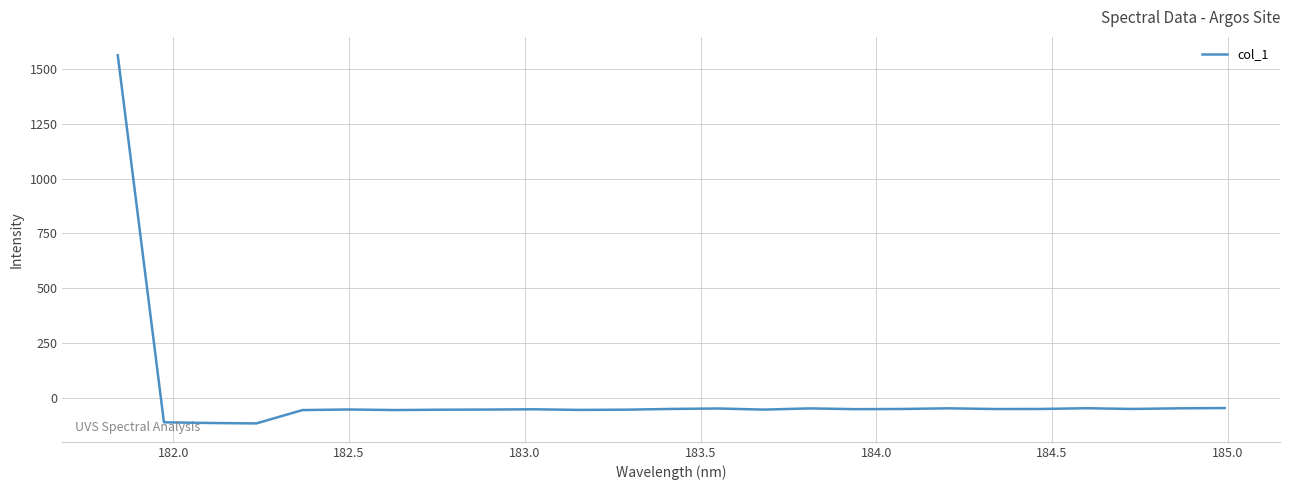

What is the maximum value shown in the chart?

1563.7